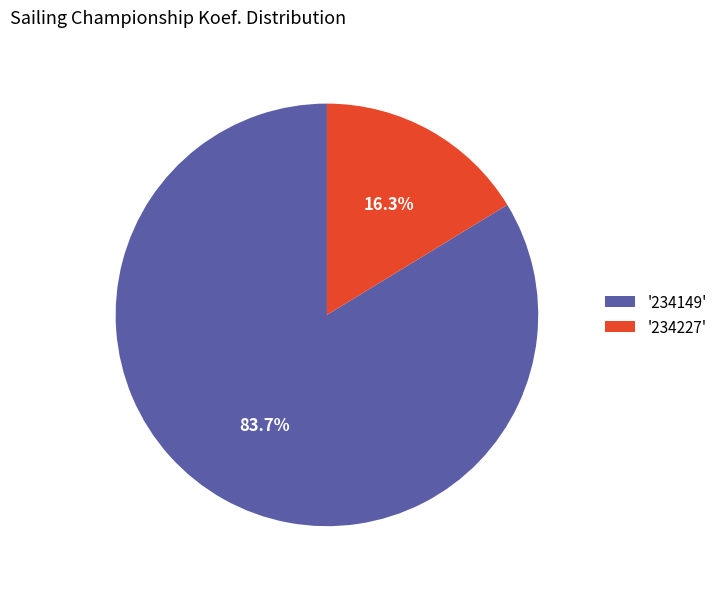

How many segments does this pie chart have?

2